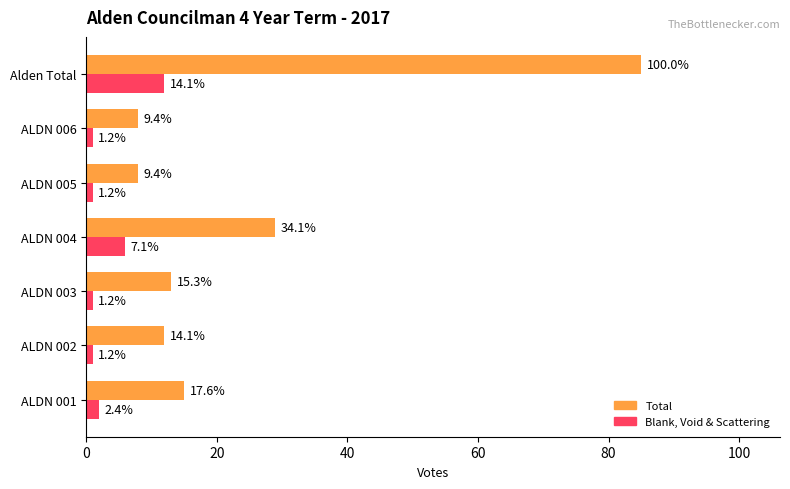

What is the average value of the Blank, Void & Scattering series?

3